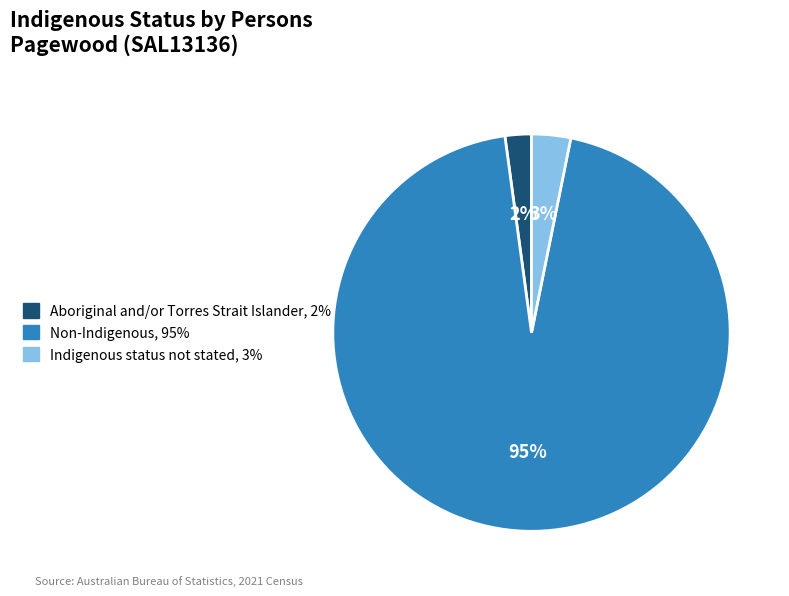

Which slice is the largest?

Non-Indigenous